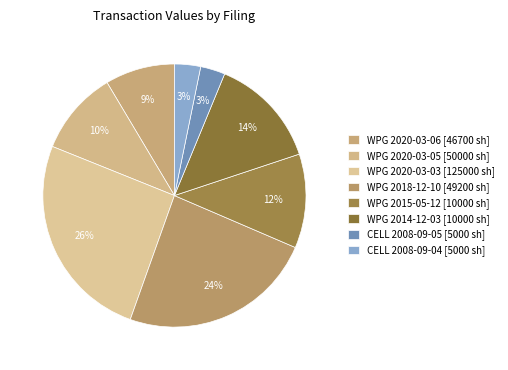

How many slices are in this pie chart?

8